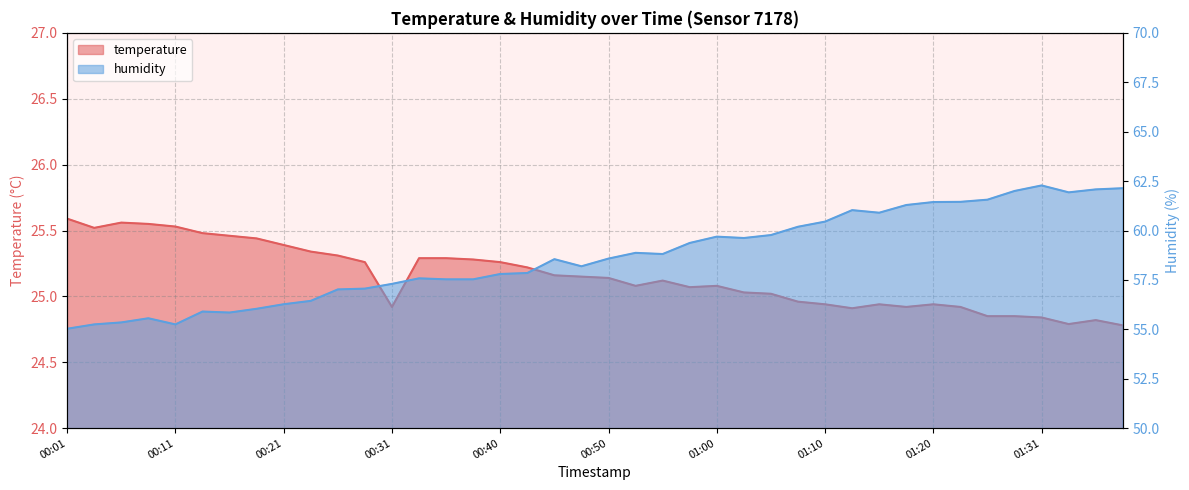

What is the spread (max minus min) of values at 00:40?

32.5